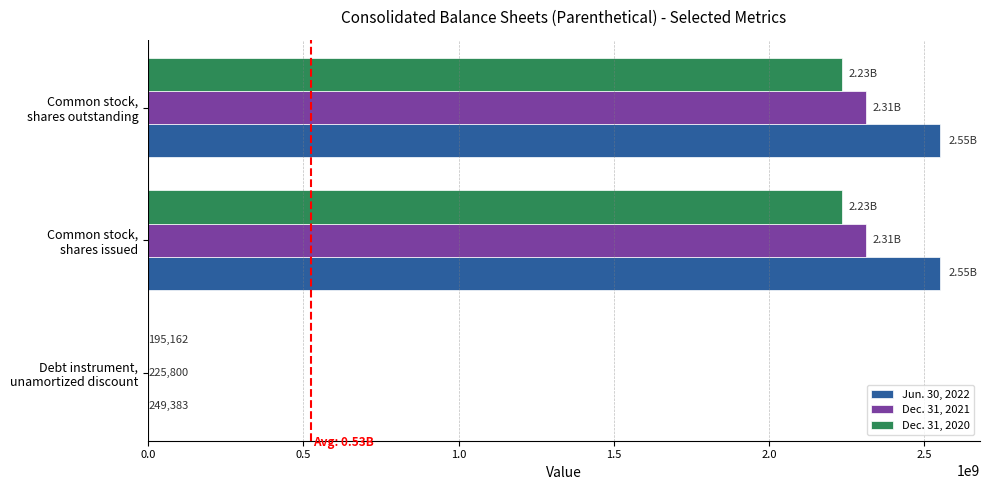

What are all the series names shown in the legend?

Jun. 30, 2022, Dec. 31, 2021, Dec. 31, 2020